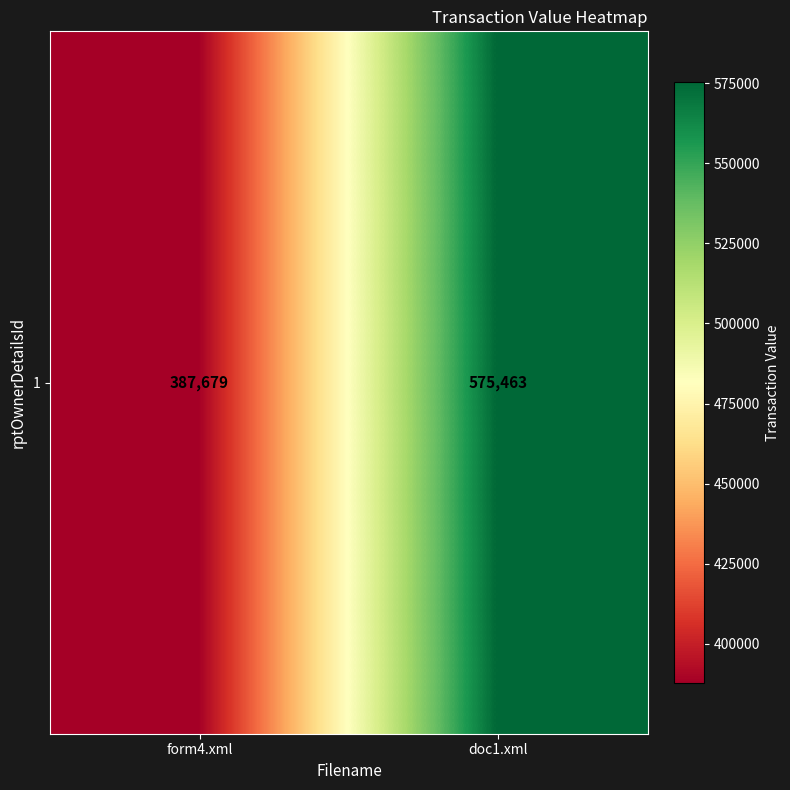

Reading left to right, what are all the values shown in this chart?

form4.xml=387679	doc1.xml=575463